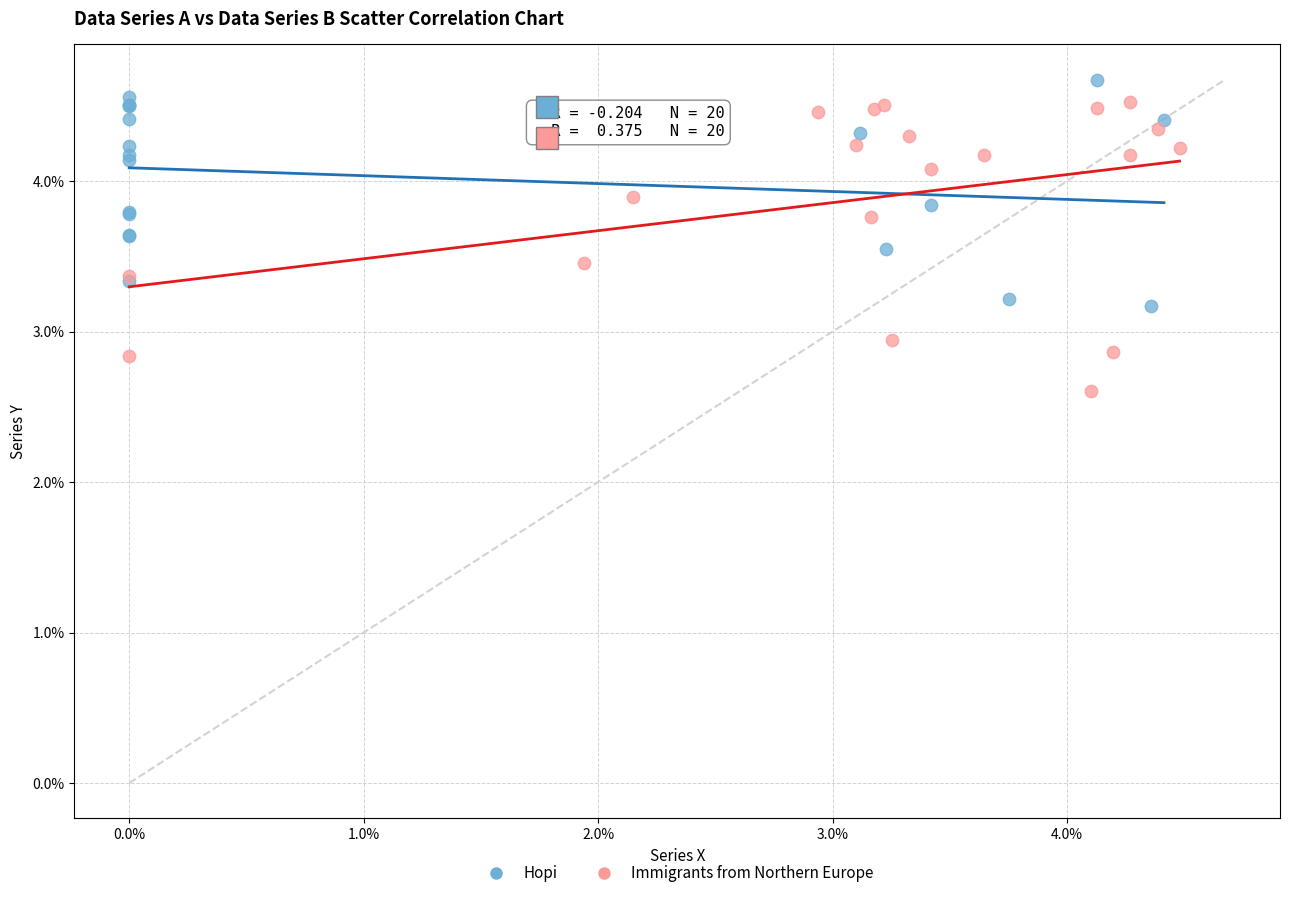

Which series reaches the minimum Y coordinate?

Immigrants from Northern Europe